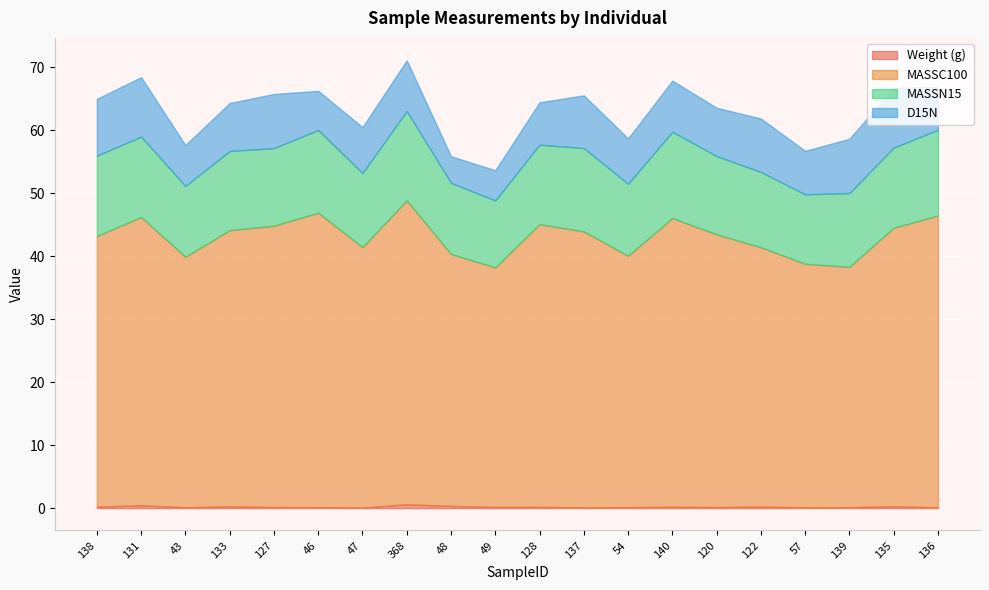

What is the label of the 6th point from the right?

120